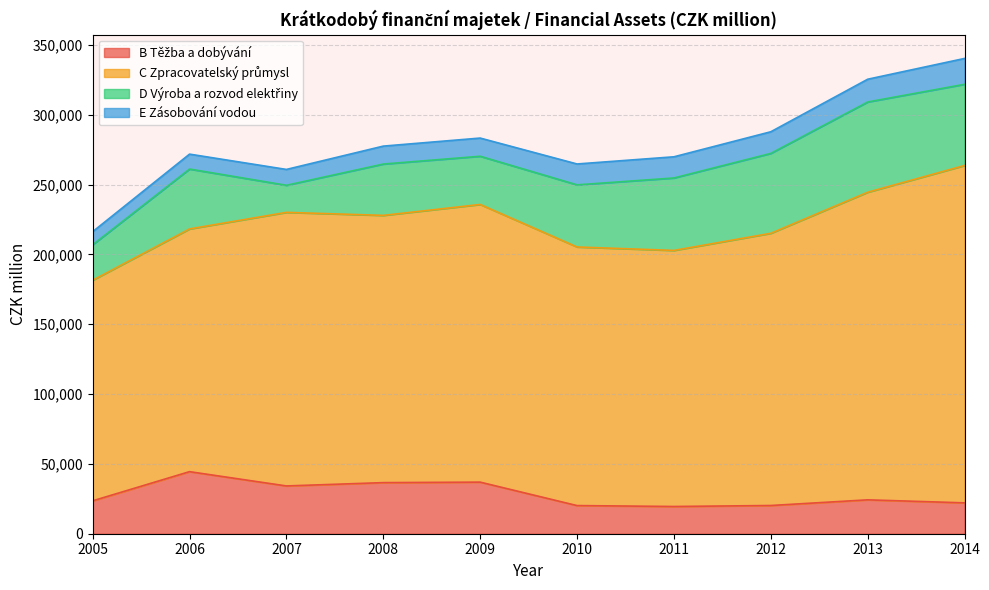

What are all the series names shown in the legend?

B Těžba a dobývání, C Zpracovatelský průmysl, D Výroba a rozvod elektřiny, E Zásobování vodou